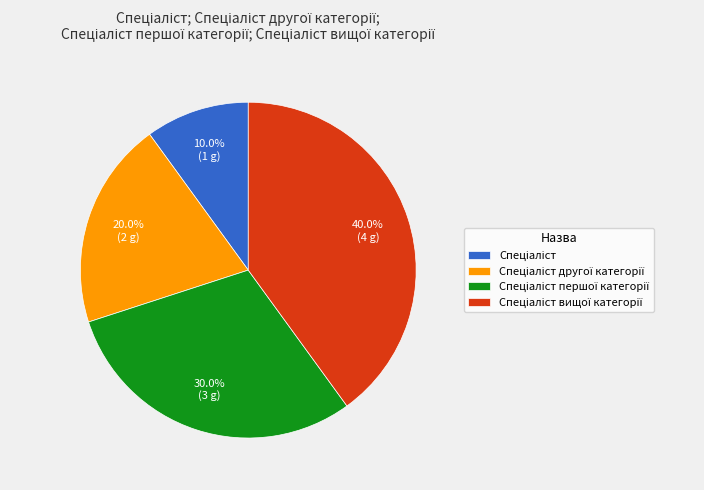

Does any single category account for the majority?

No